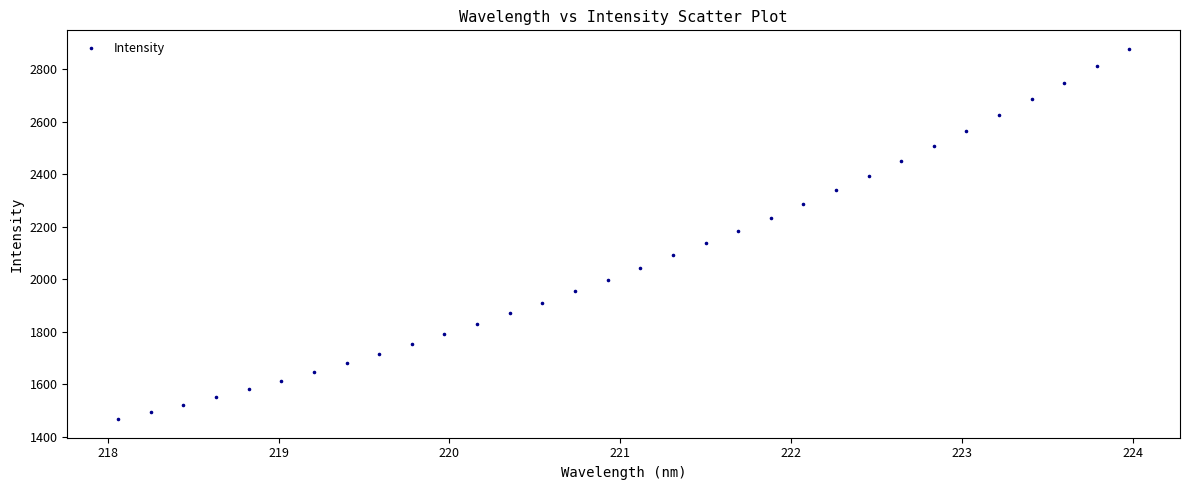

What is the range of Y values (max minus min)?

1410.4